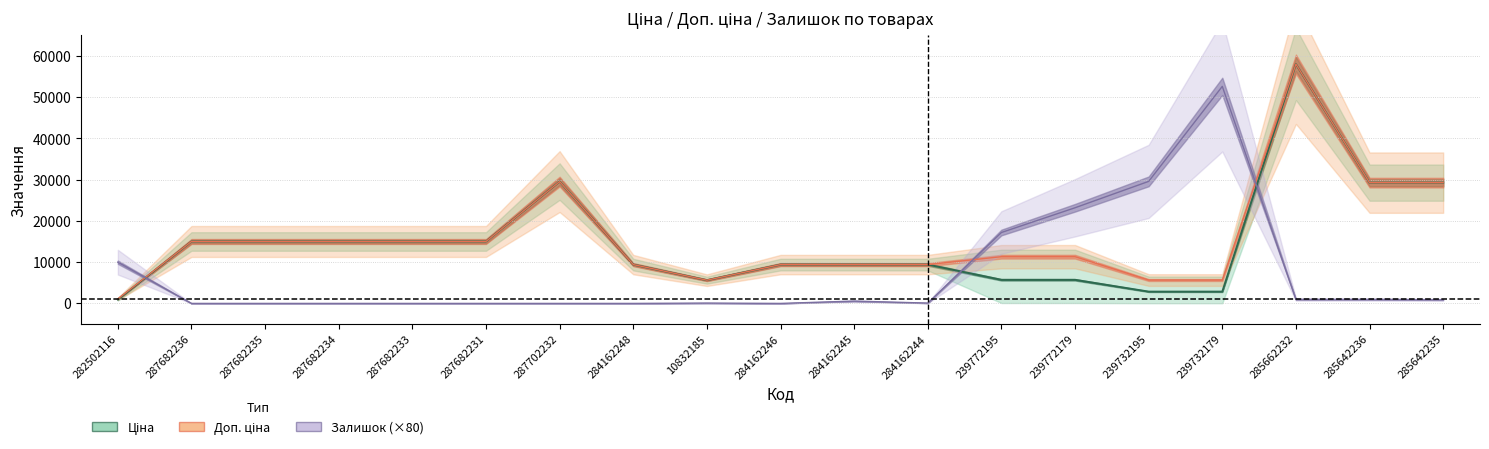

Reading left to right, list all the values displayed in this chart.

Ціна: 282502116=957.4	287682236=15019.2	287682235=15019.2	287682234=15019.2	287682233=15019.2	287682231=15019.2	287702232=29548.9	284162248=9416.9	10832185=5636.0	284162246=9416.9	284162245=9416.9	284162244=9416.9	239772195=5723.7	239772179=5723.7	239732195=2861.8	239732179=2861.8	285662232=58037.0	285642236=29294.9	285642235=29294.9
Доп. ціна: 282502116=1101.8	287682236=15019.2	287682235=15019.2	287682234=15019.2	287682233=15019.2	287682231=15019.2	287702232=29548.9	284162248=9416.9	10832185=5636.0	284162246=9416.9	284162245=9416.9	284162244=9416.9	239772195=11334.0	239772179=11334.0	239732195=5667.0	239732179=5667.0	285662232=58037.0	285642236=29294.9	285642235=29294.9
Залишок (×80): 282502116=10000.0	287682236=0.0	287682235=0.0	287682234=0.0	287682233=0.0	287682231=0.0	287702232=0.0	284162248=0.0	10832185=80.0	284162246=0.0	284162245=560.0	284162244=80.0	239772195=17200.0	239772179=23200.0	239732195=29600.0	239732179=52640.0	285662232=960.0	285642236=960.0	285642235=880.0